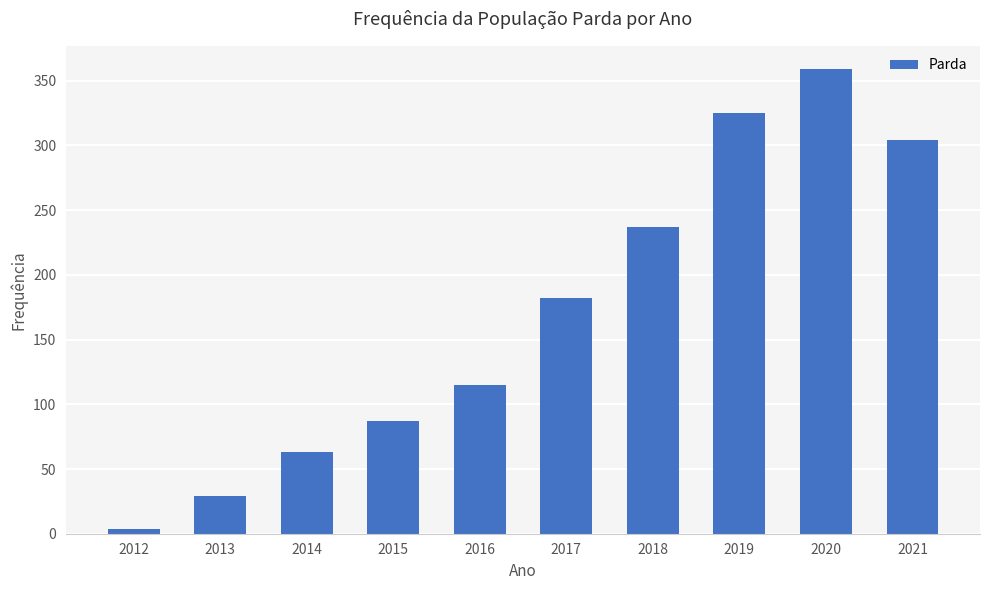

The value at 2018 is 237. True or false?

True